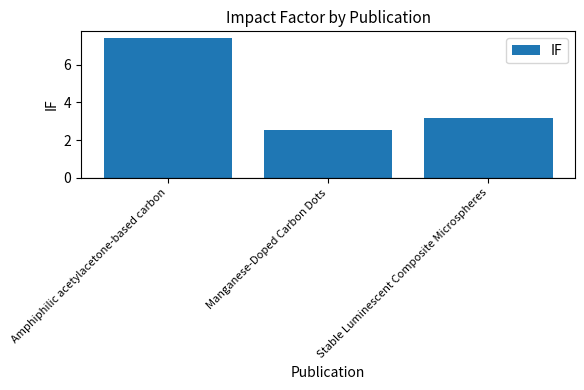

At which label is the value closest to 4?

Stable Luminescent Composite Microspheres